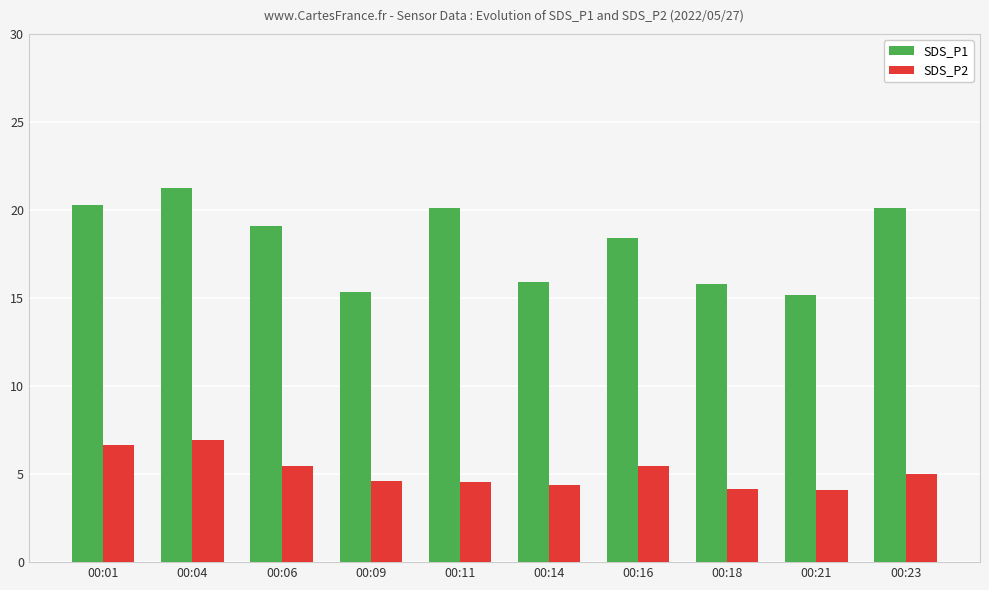

Which category has the highest value in the SDS_P1 series?

00:04